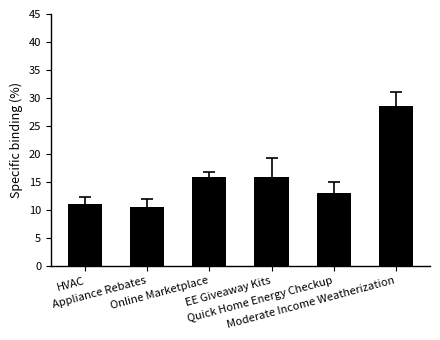

Are the bars grouped side by side (vs. stacked)?

No